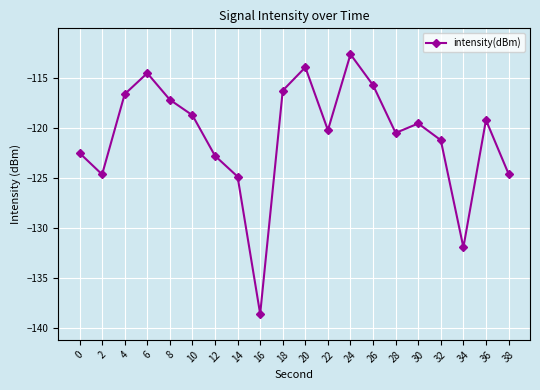

What is the value of the 14th point from the left?

-115.7